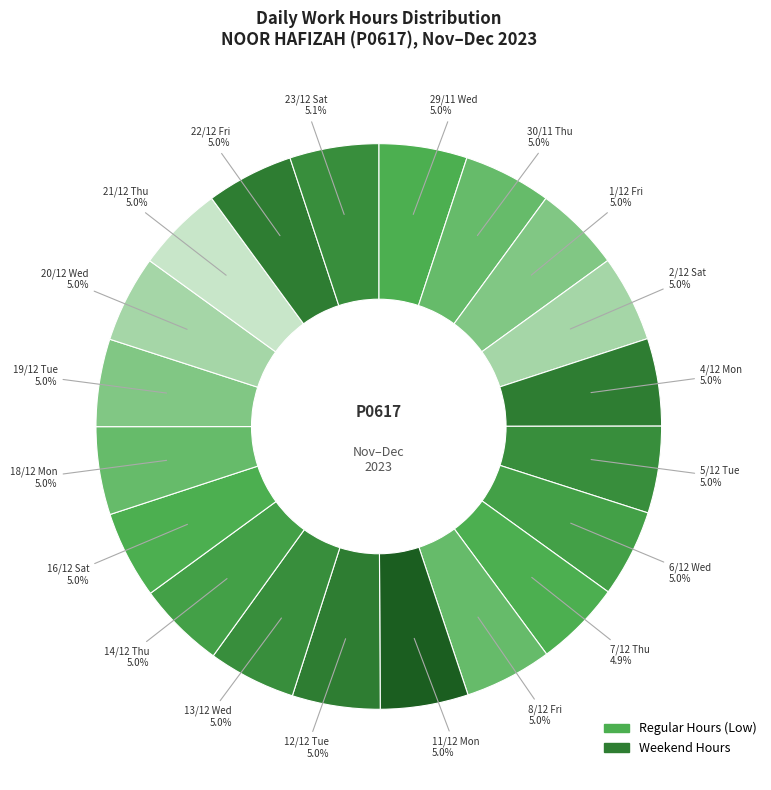

Which category has the smallest portion of the pie?

7/12 Thu